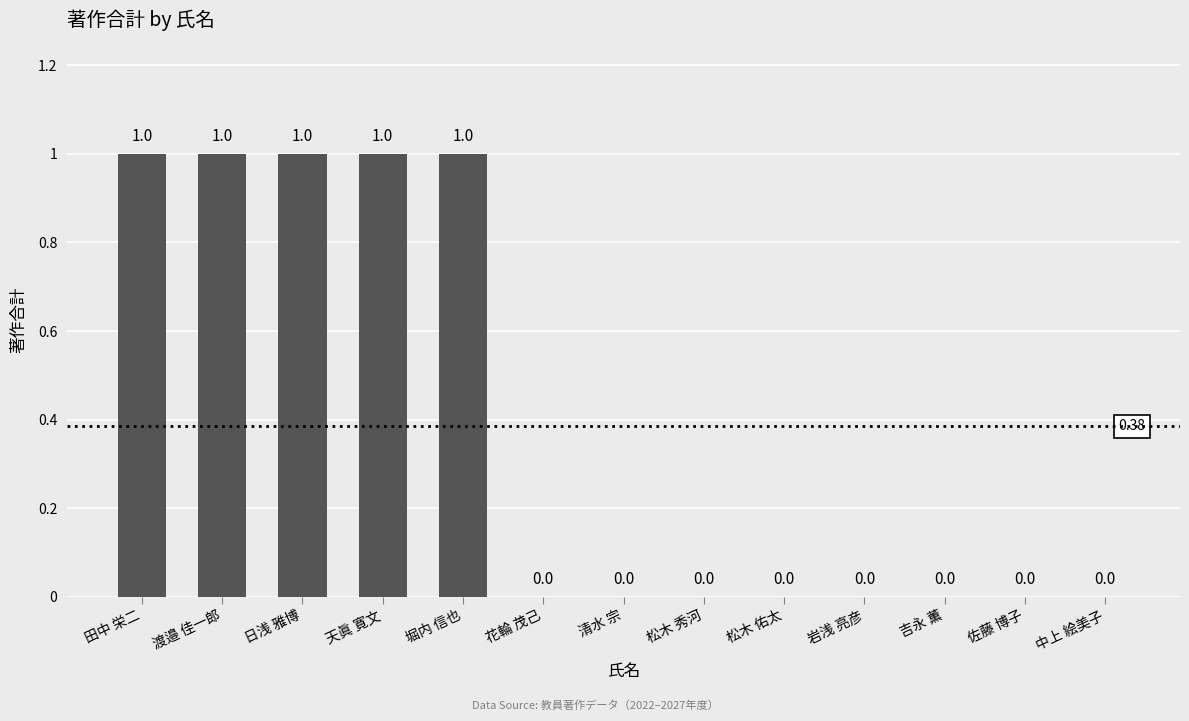

Is it true that the value at 中上 絵美子 is 0?

True